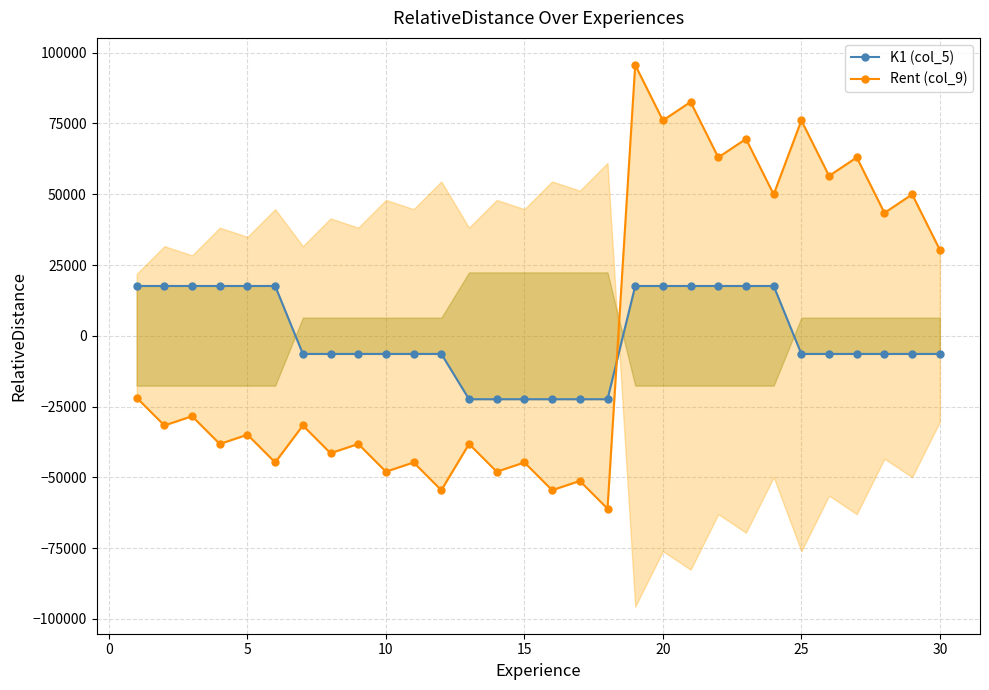

How many data points in K1 (col_5) are less than -6399?

18